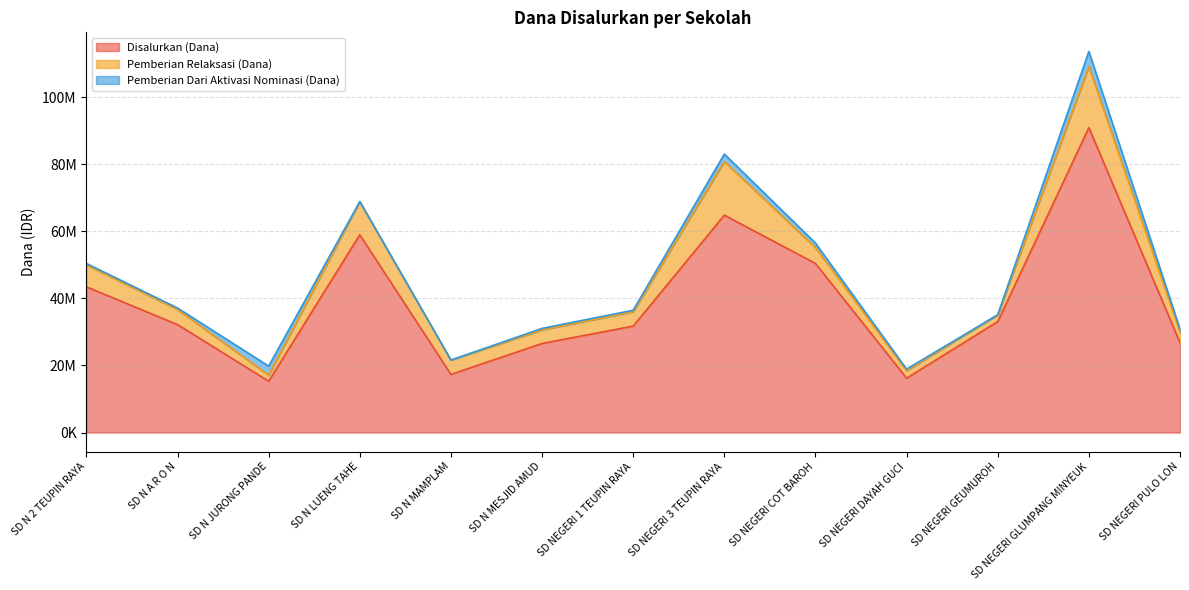

How many interior local valleys does the Pemberian Relaksasi (Dana) series have?

3